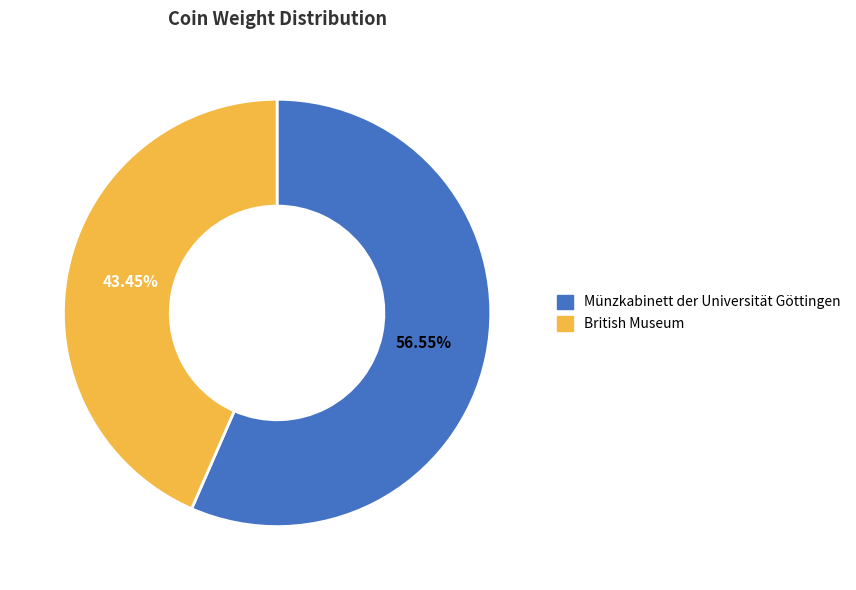

Between British Museum and Münzkabinett der Universität Göttingen, which is larger?

Münzkabinett der Universität Göttingen